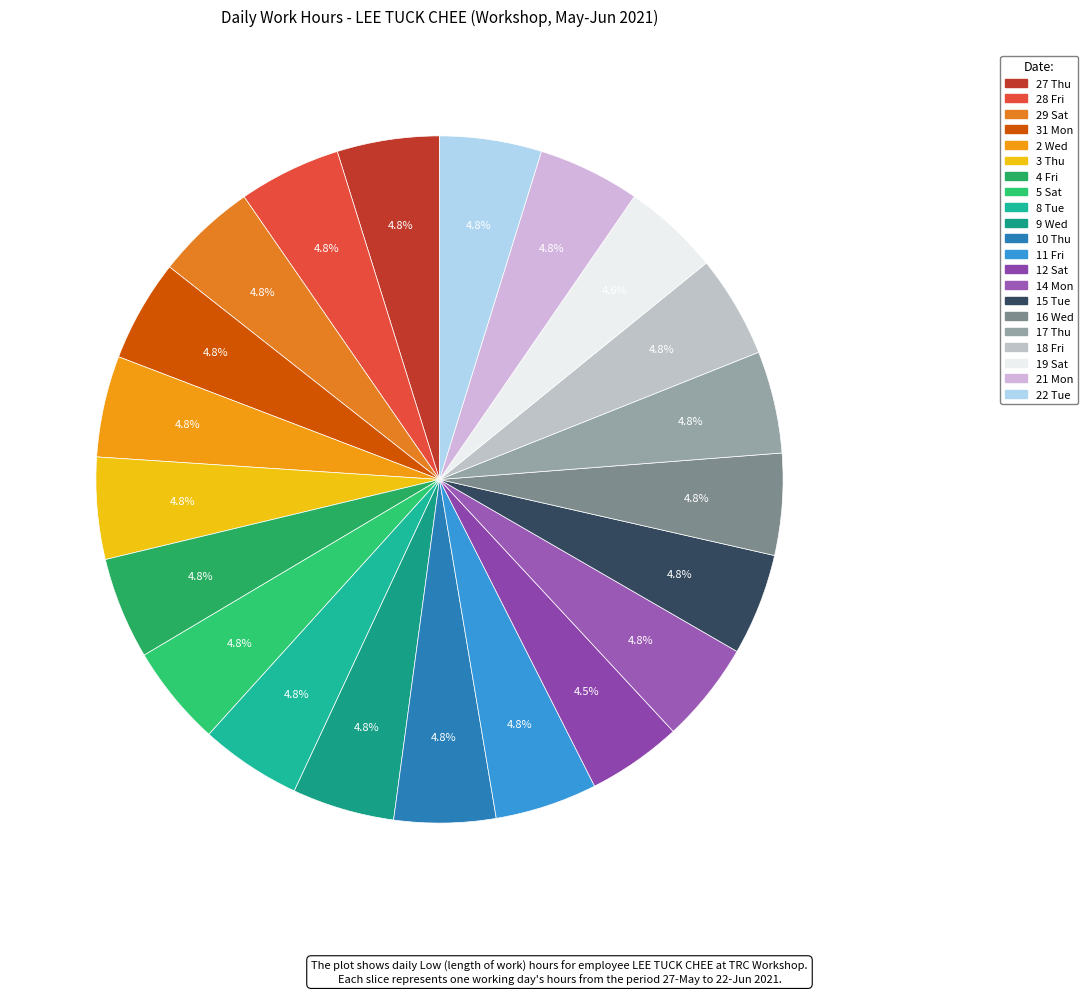

How many segments does this pie chart have?

21